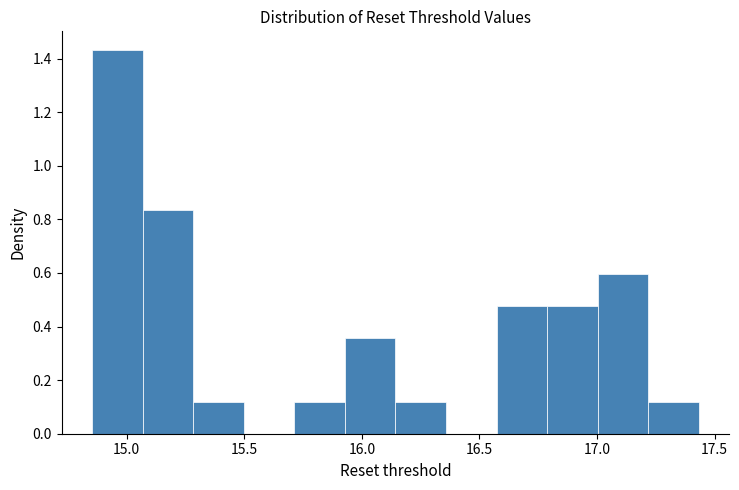

How tall is the bar that spans 16.15 to 16.35 on the x-axis? Neither the bar edges nor the heights are printed on the chart, so give them approximately, as read against the axes.

0.12